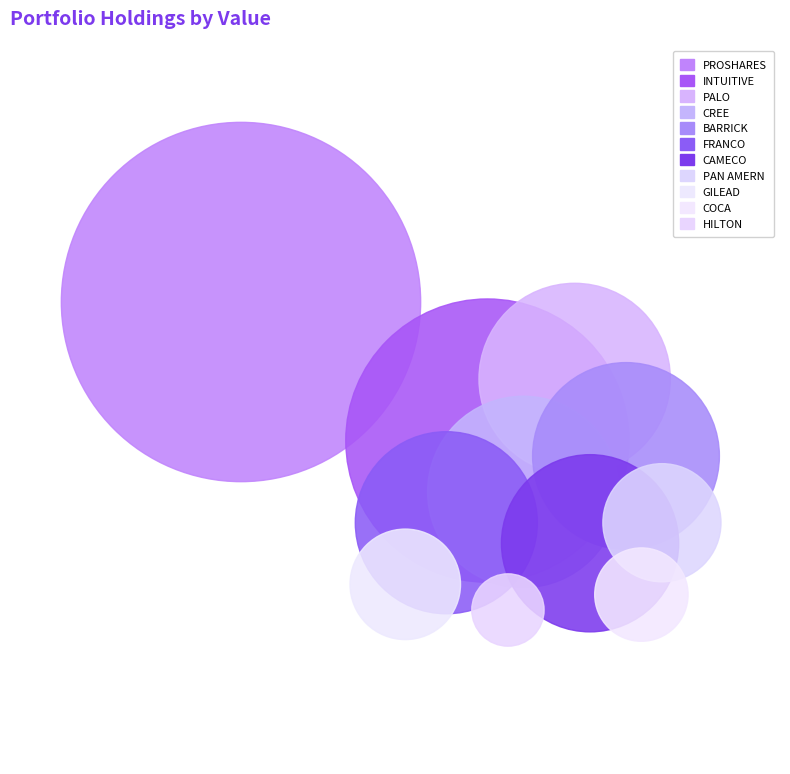

True or false: FRANCO NEVADA CORP accounts for 15% of the total.

False